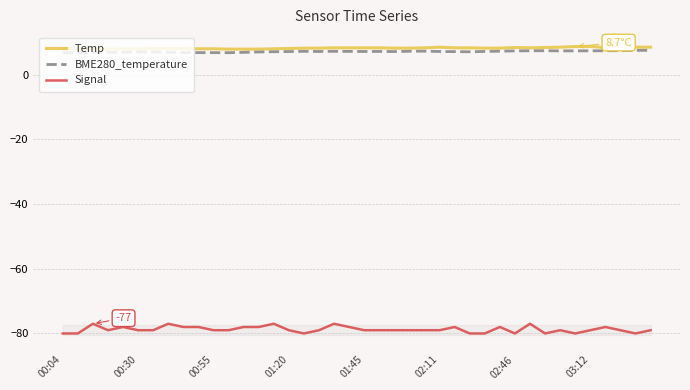

What is the highest value of the Temp series?

8.7